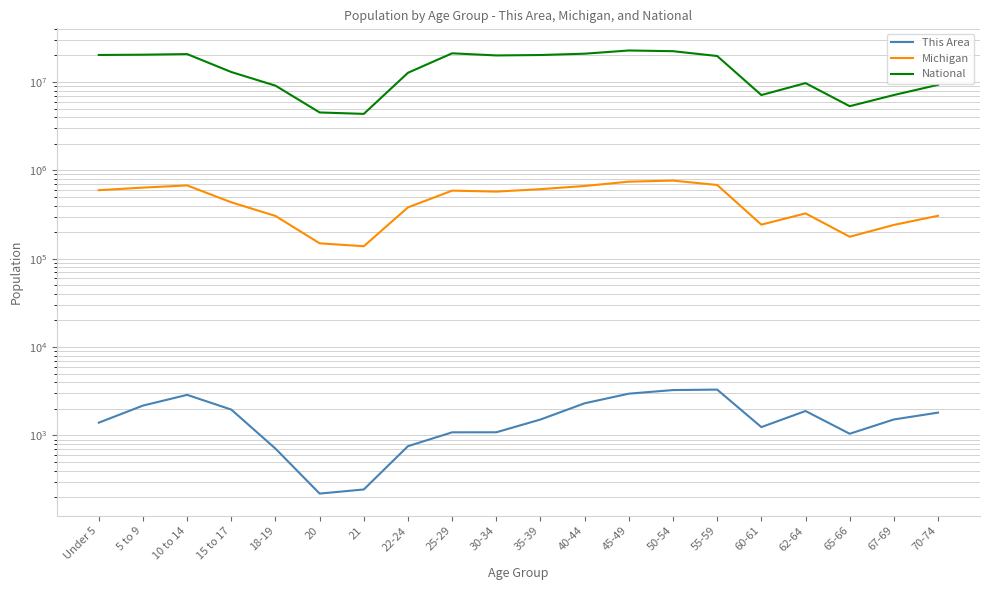

Where is Michigan nearest to the value 451968?

15 to 17